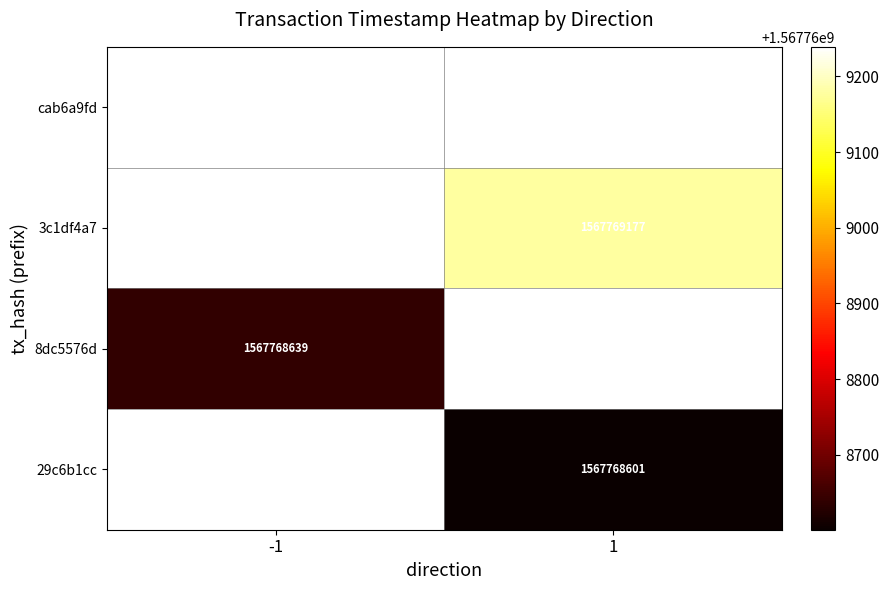

Rank the series at direction from highest to lowest value.

3c1df4a7, 29c6b1cc, cab6a9fd, 8dc5576d